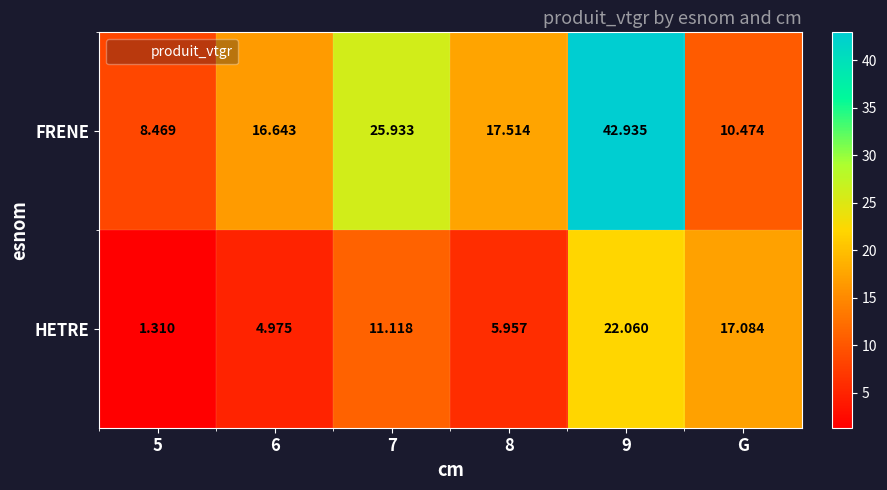

List the series in order of their overall mean, highest first.

FRENE, HETRE